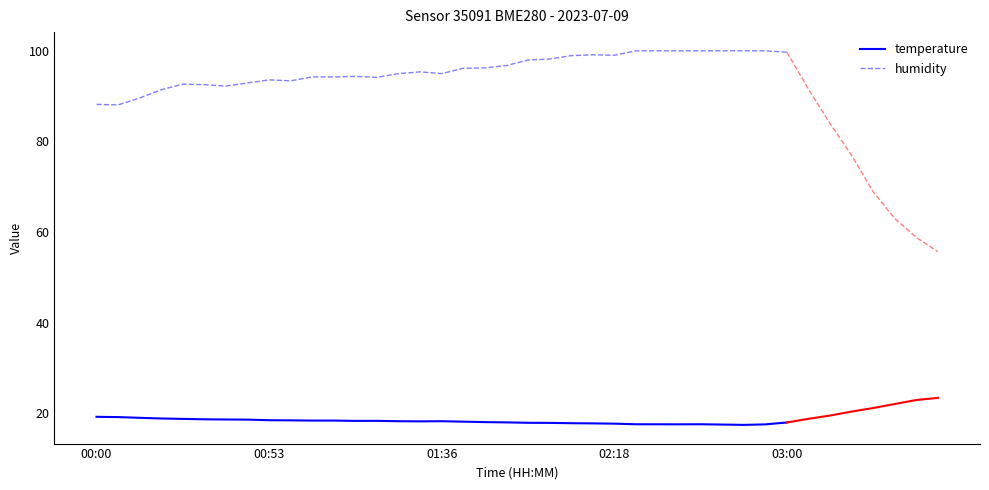

How many lines are shown in the chart?

2